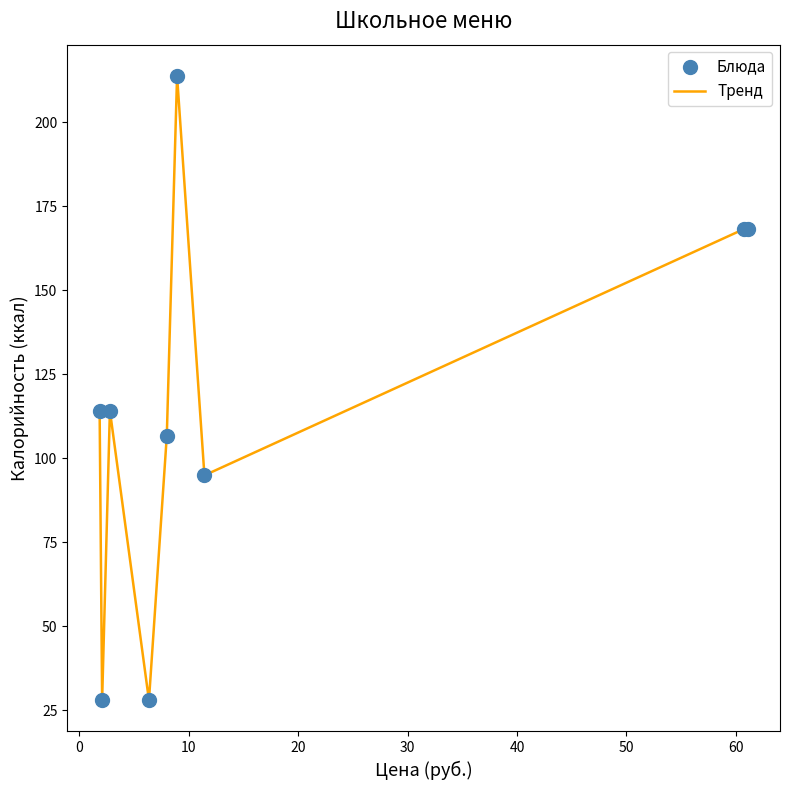

What is the minimum value shown in the chart?

28.0